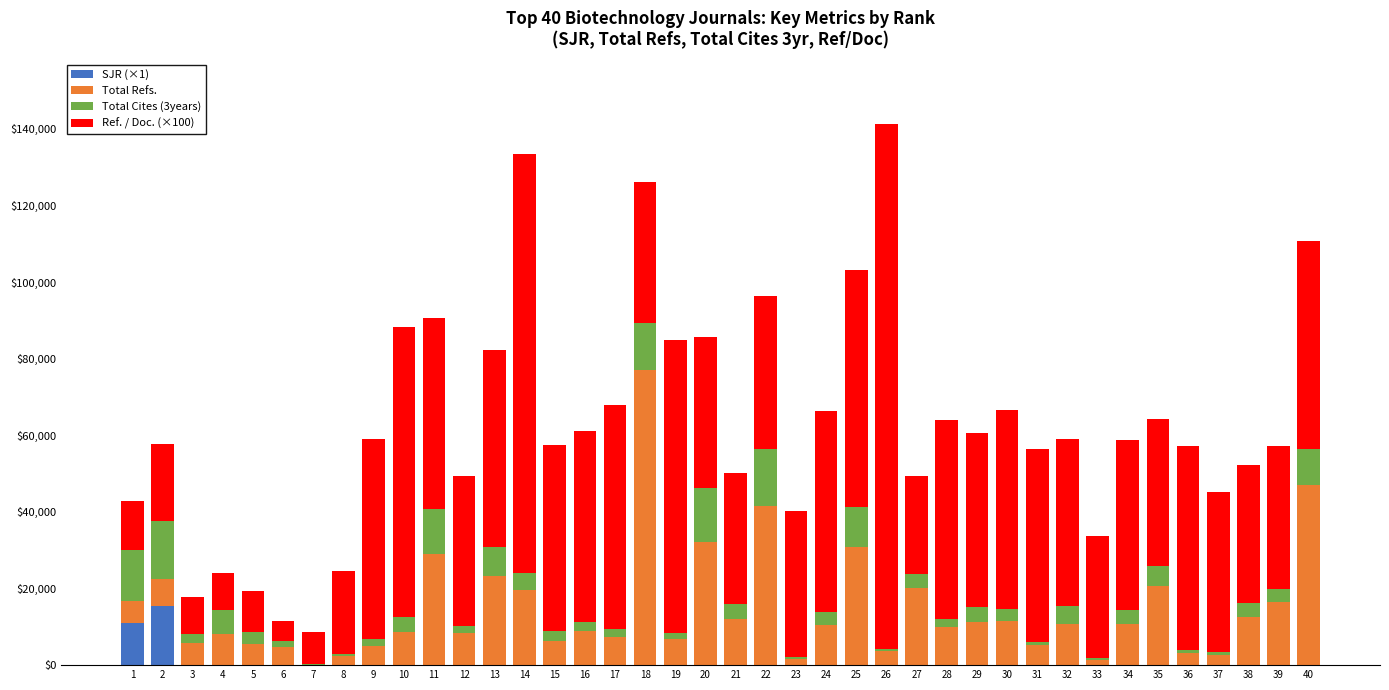

What is the sum of all SJR (×1) values?

26452.1